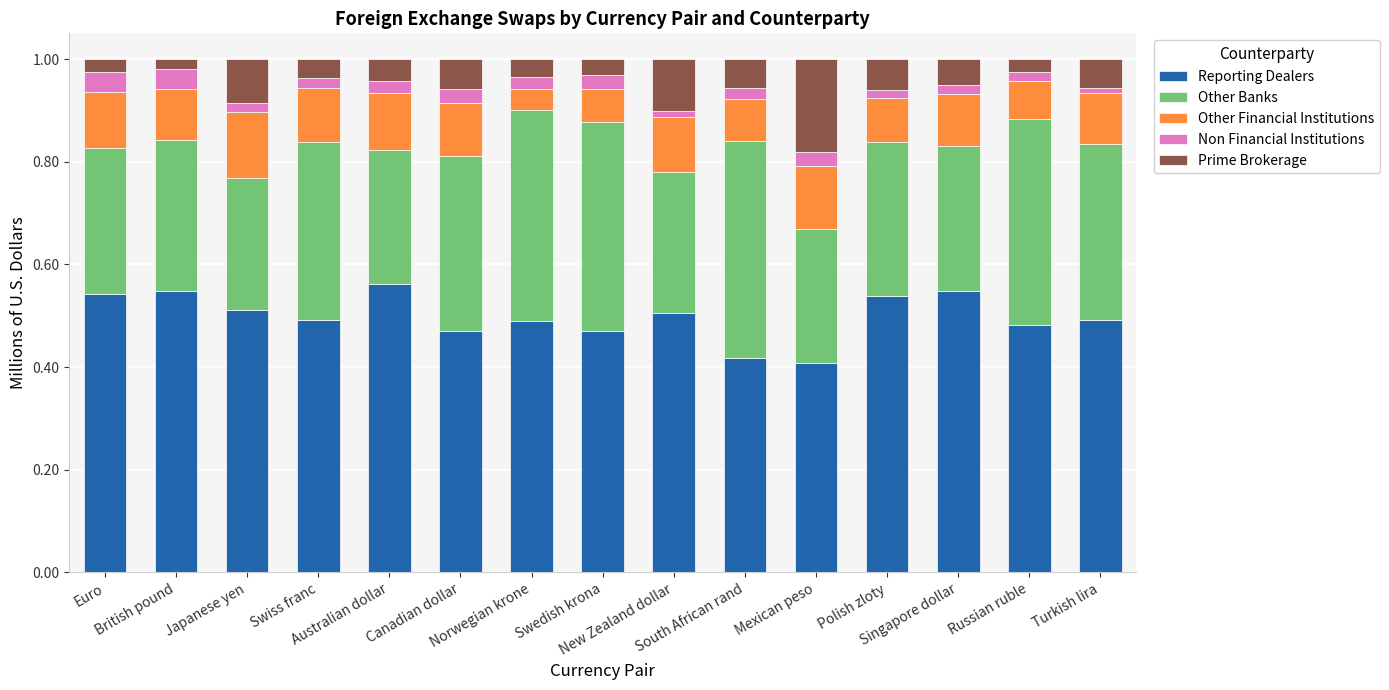

How many bars are there in total?

15